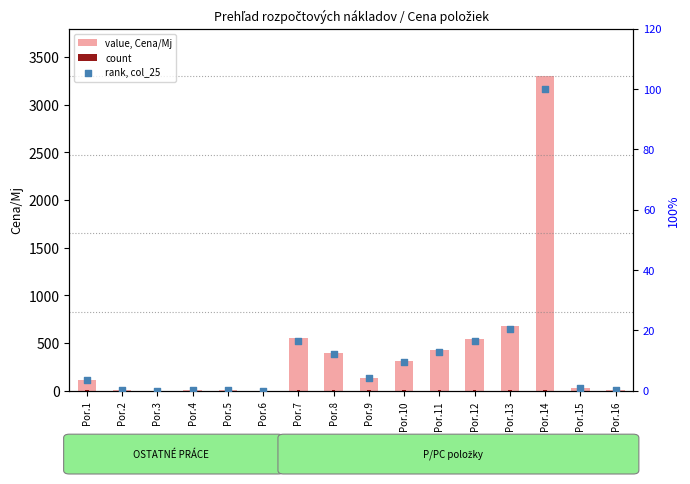

Which series has the largest Y range (max minus min)?

value, Cena/Mj